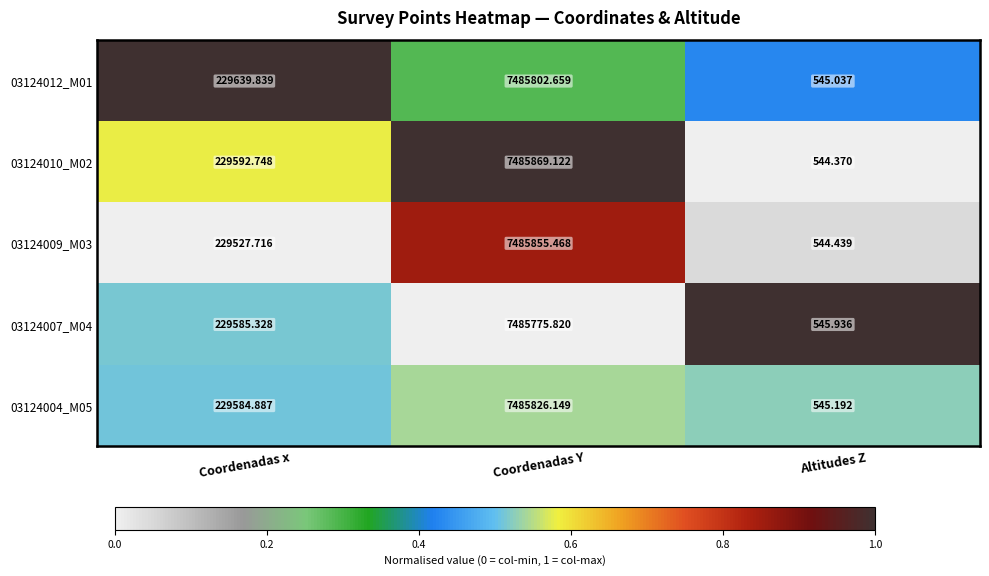

At which category does the chart reach its minimum across all series?

Altitudes Z